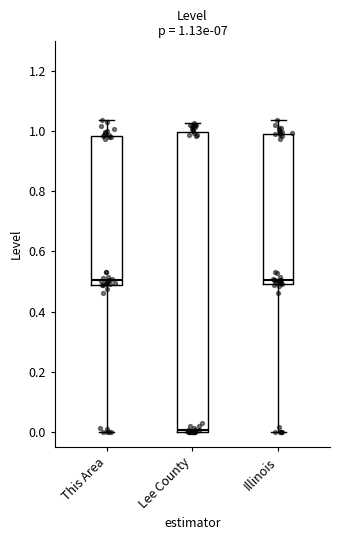

Which box is the tallest, from its lower edge to its upper edge?

Lee County